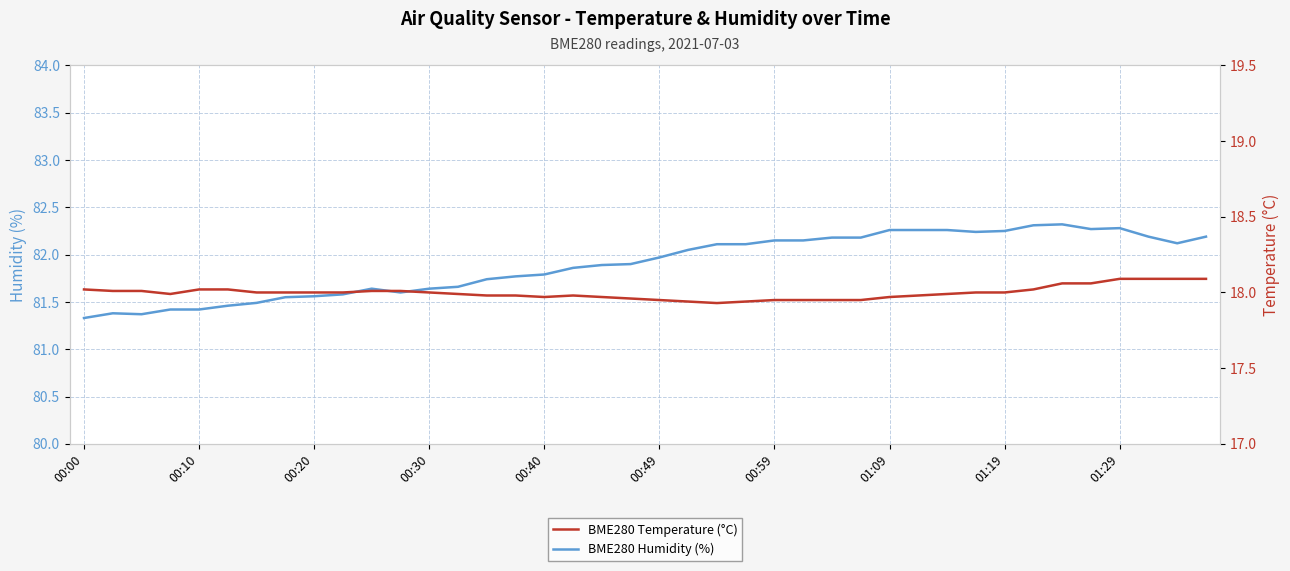

What is the lowest value of the BME280 Humidity (%) series?

81.3